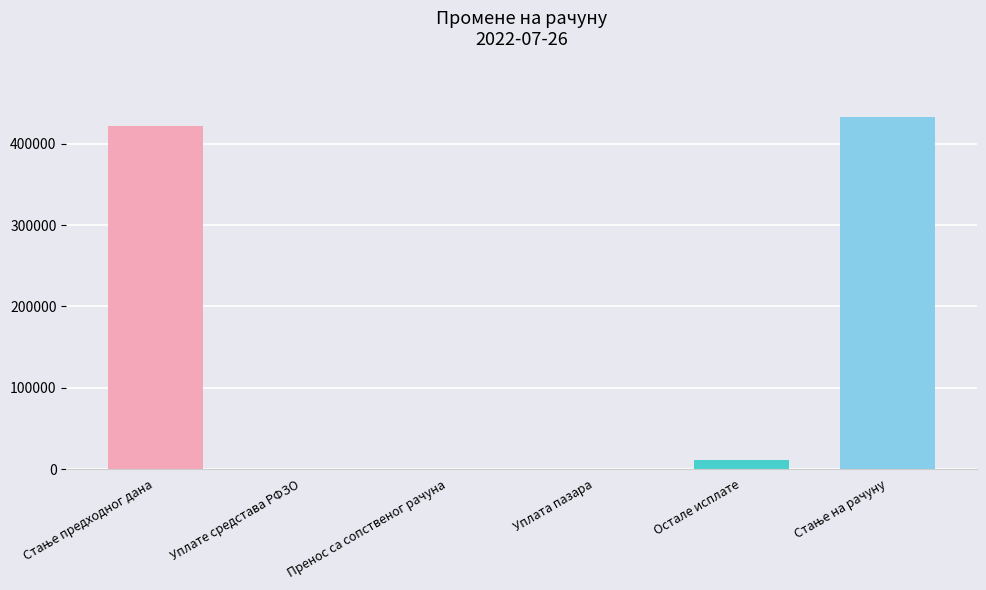

Reading left to right, list all the values displayed in this chart.

421935.8	0.0	0.0	0.0	10850.0	432785.8